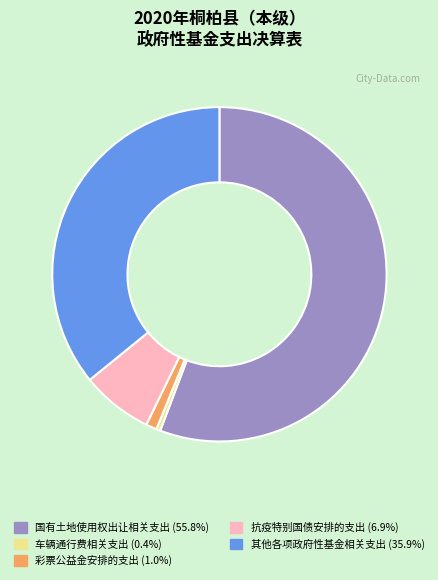

Which slice is the largest?

国有土地使用权出让相关支出